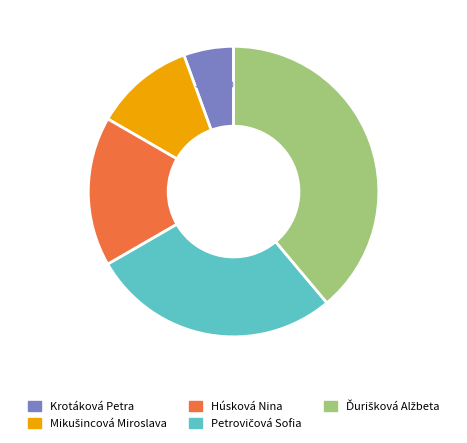

Does Húsková Nina account for over 50% of the chart?

No